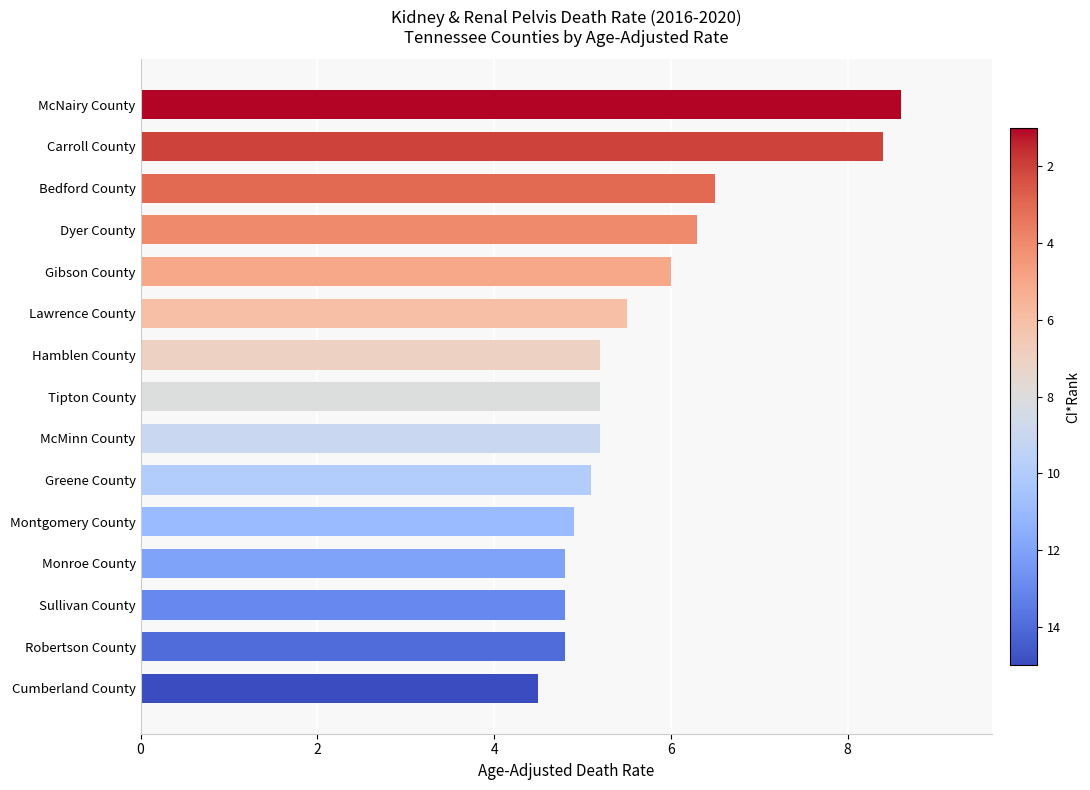

Is it true that the value at Tipton County is 5.2?

True